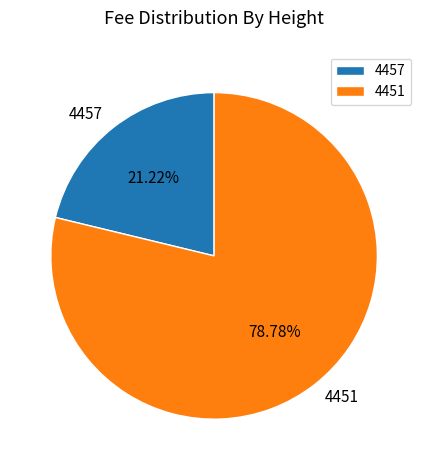

Which slice represents more than half of the pie?

4451